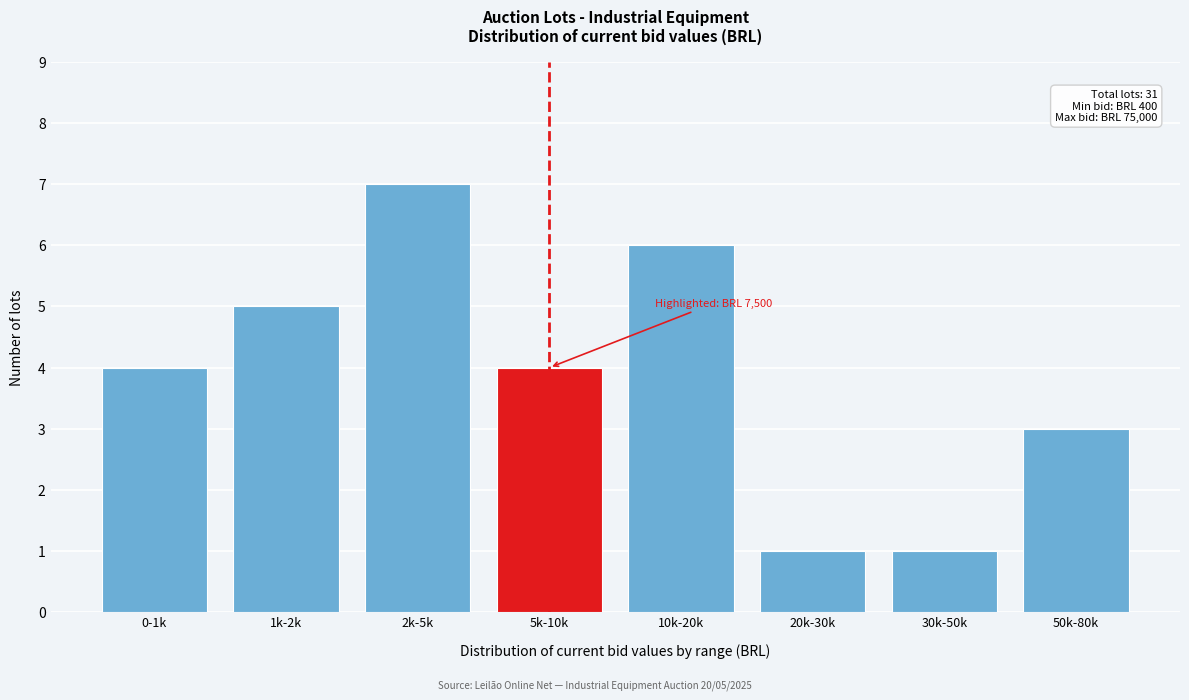

Reading left to right, what are all the values shown in this chart?

0-1k=4	1k-2k=5	2k-5k=7	5k-10k=4	10k-20k=6	20k-30k=1	30k-50k=1	50k-80k=3